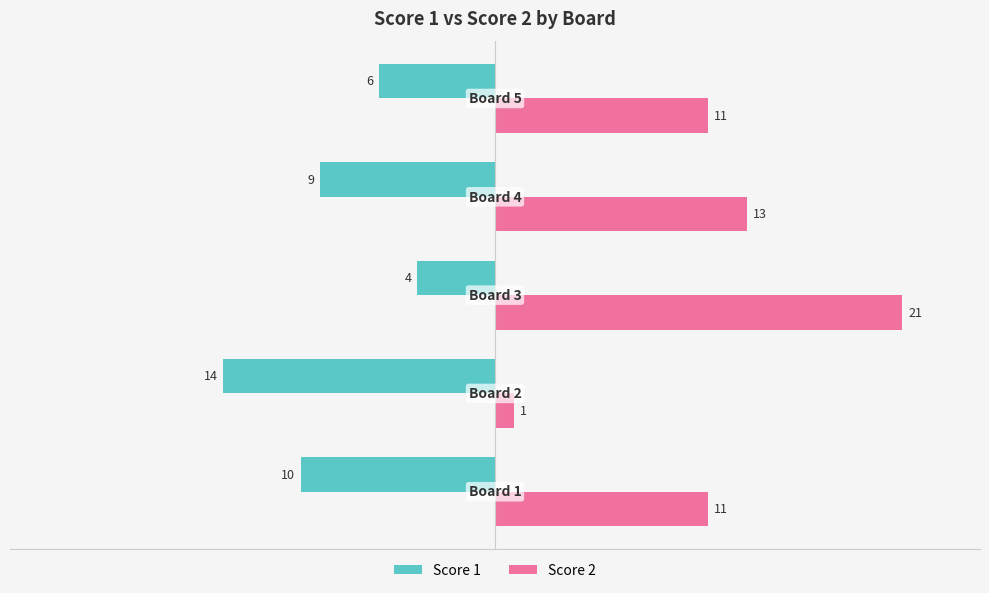

What is the difference between the second highest and minimum values in the Score 2 series?

12